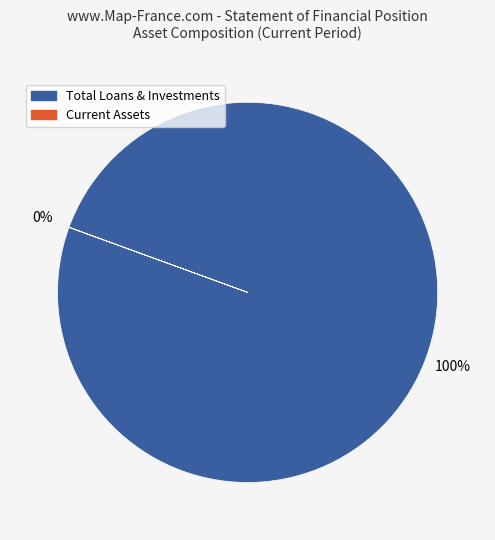

True or false: Total Loans & Investments accounts for 100% of the total.

True